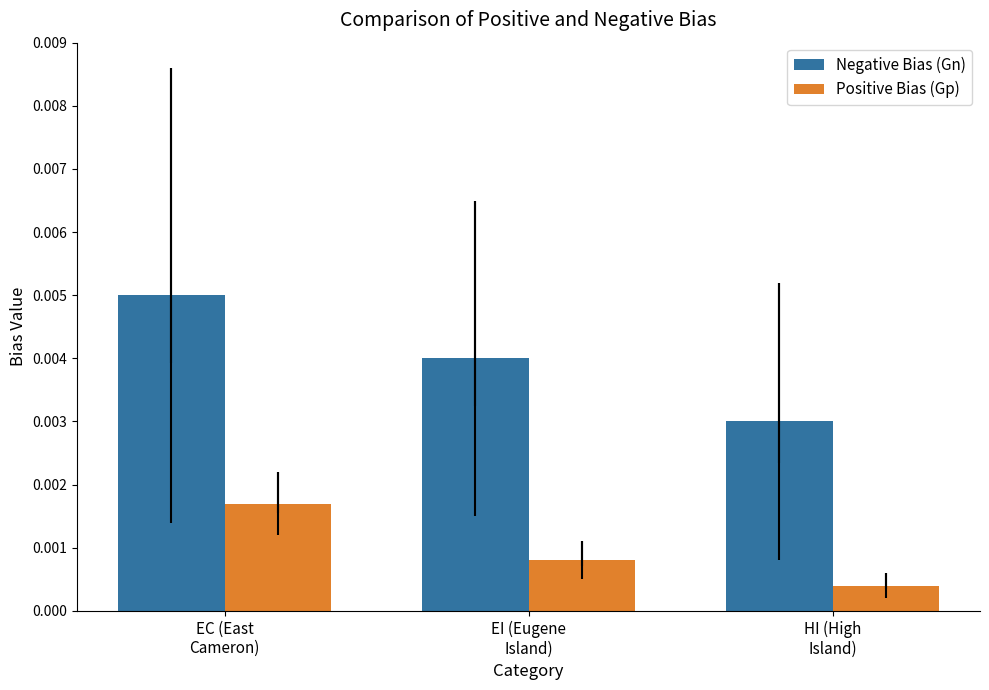

Which series has the largest range (max minus min)?

Negative Bias (Gn)